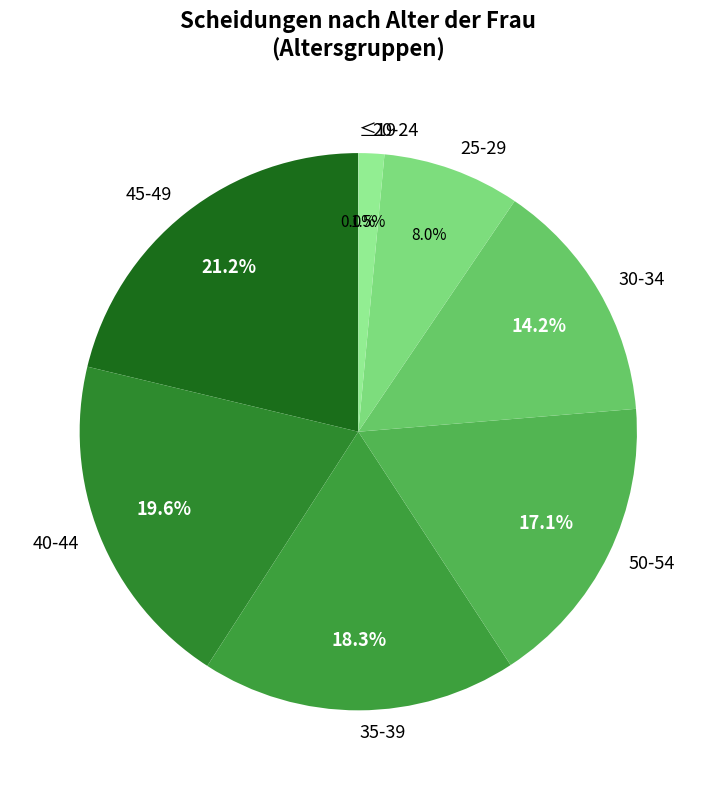

Which slice is the largest?

45-49